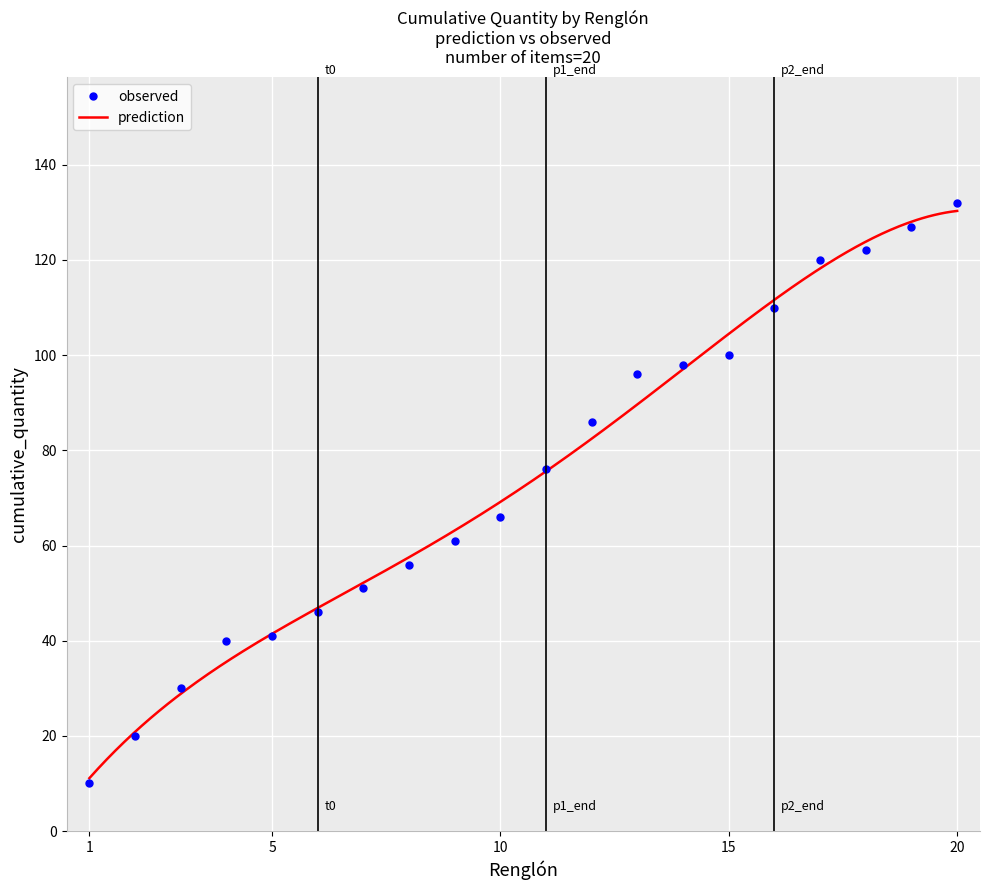

Where is the data nearest to the value 71?

10